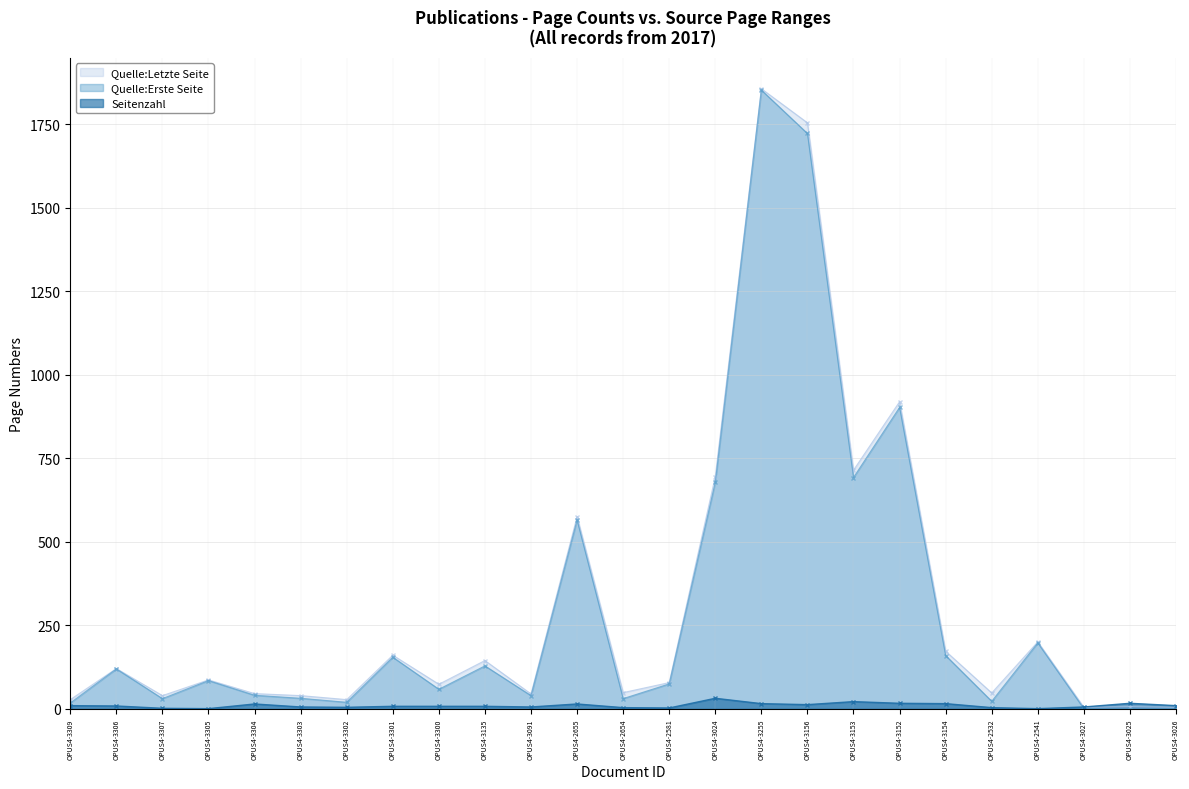

Between OPUS4-3300 and OPUS4-3156, which series saw the biggest shift?

Quelle:Letzte Seite